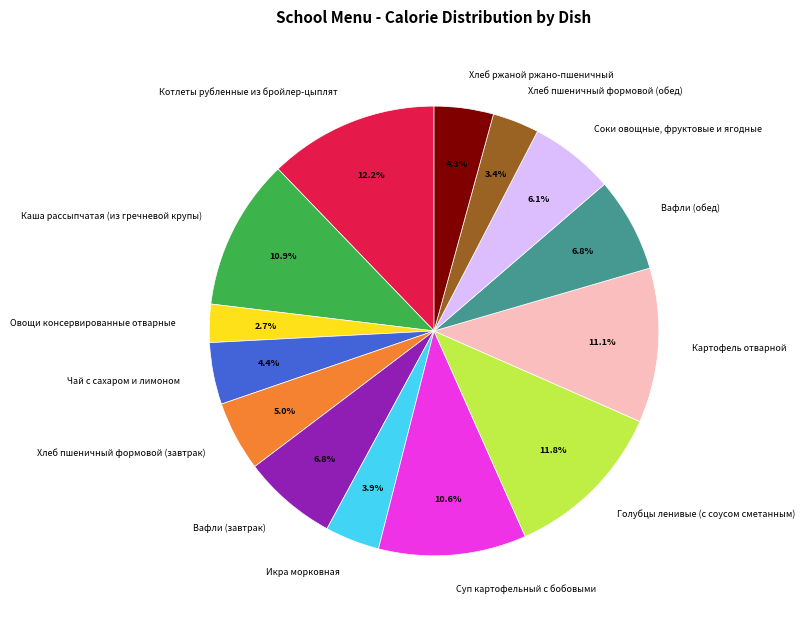

What is the smallest slice in the pie chart?

Овощи консервированные отварные